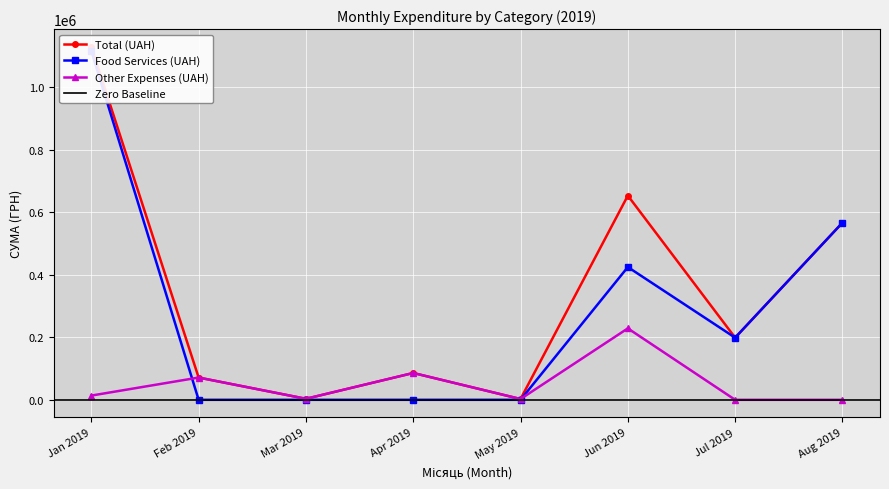

At which category does Other Expenses (UAH) reach its first local valley?

Mar 2019